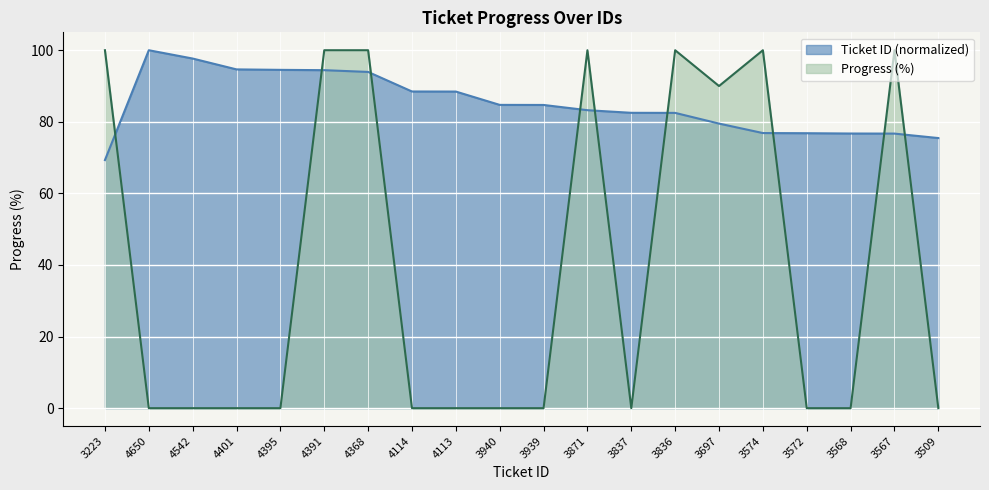

What is the spread (max minus min) of values at 4114?

88.5